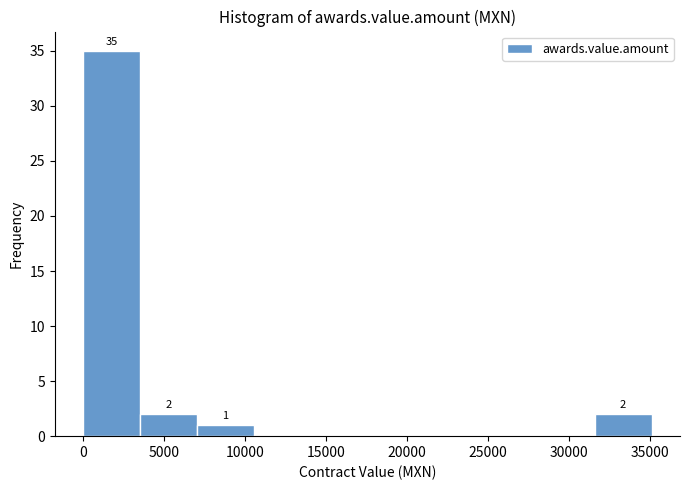

Over which range of the x-axis is the bar tallest?

0 to 3500